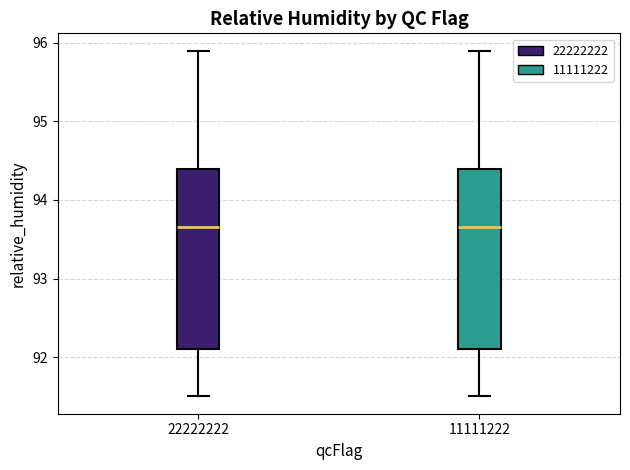

Reading left to right, read every box against the y-axis: the position of its median line, the range the box covers, and the ends of its whiskers. The values are not printed on the chart, so give them approximately, as read against the axis.

22222222: median 93.7, box 92.1 to 94.4, whiskers 91.5 to 95.9
11111222: median 93.7, box 92.1 to 94.4, whiskers 91.5 to 95.9